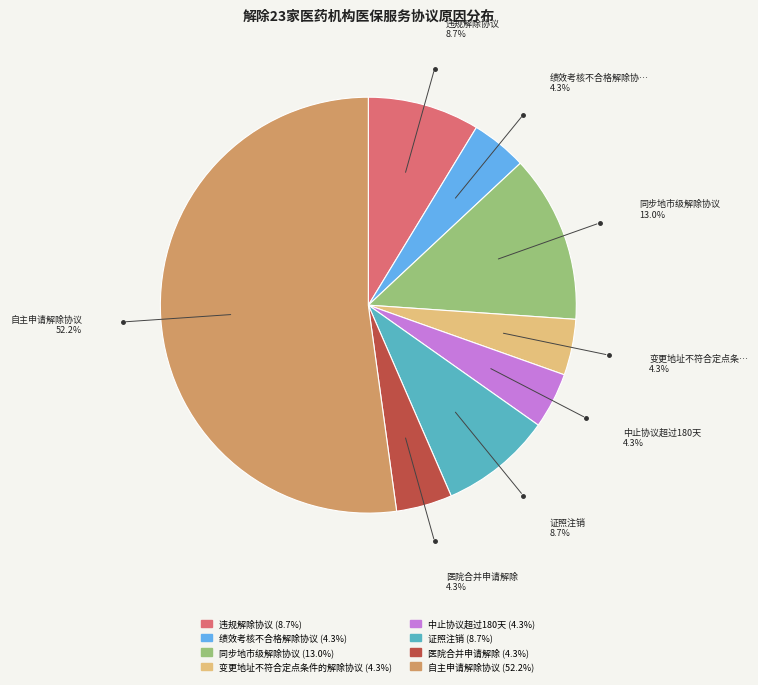

Is there a majority slice in this chart?

Yes